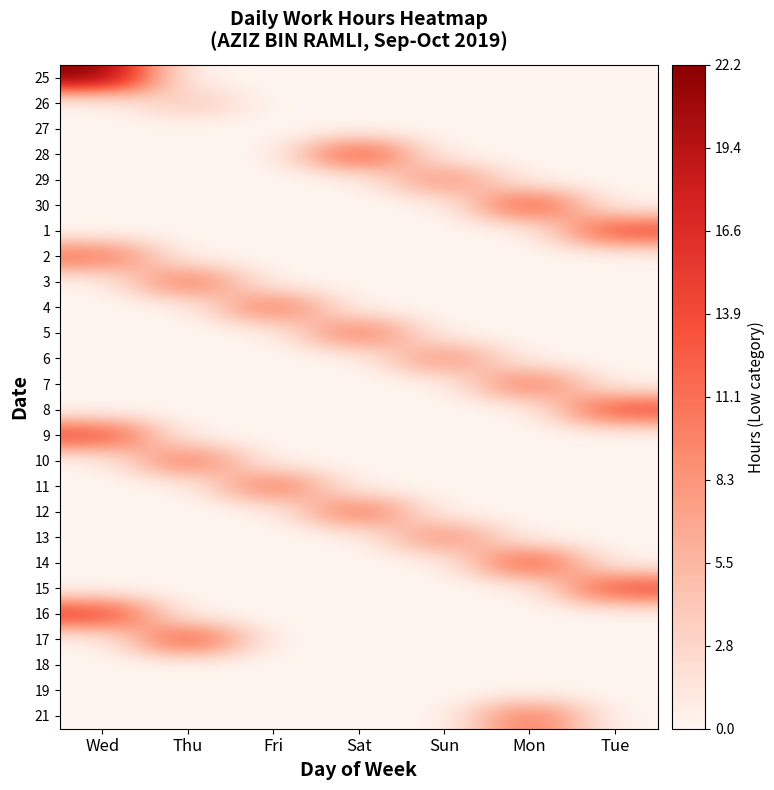

At Mon, list the series in order from smallest to largest.

25, 26, 27, 28, 29, 1, 2, 3, 4, 5, 6, 8, 9, 10, 11, 12, 13, 15, 16, 17, 18, 19, 7, 21, 14, 30